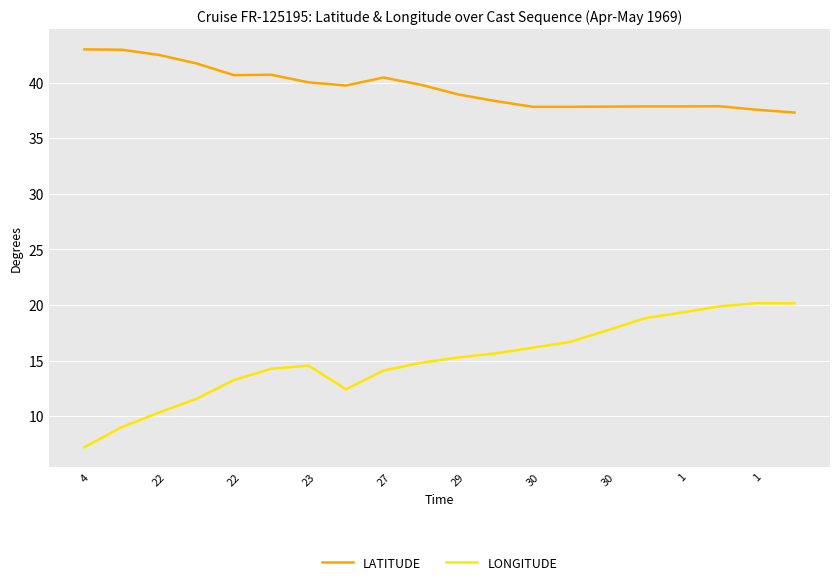

True or false: LONGITUDE and LATITUDE cross at least once.

False